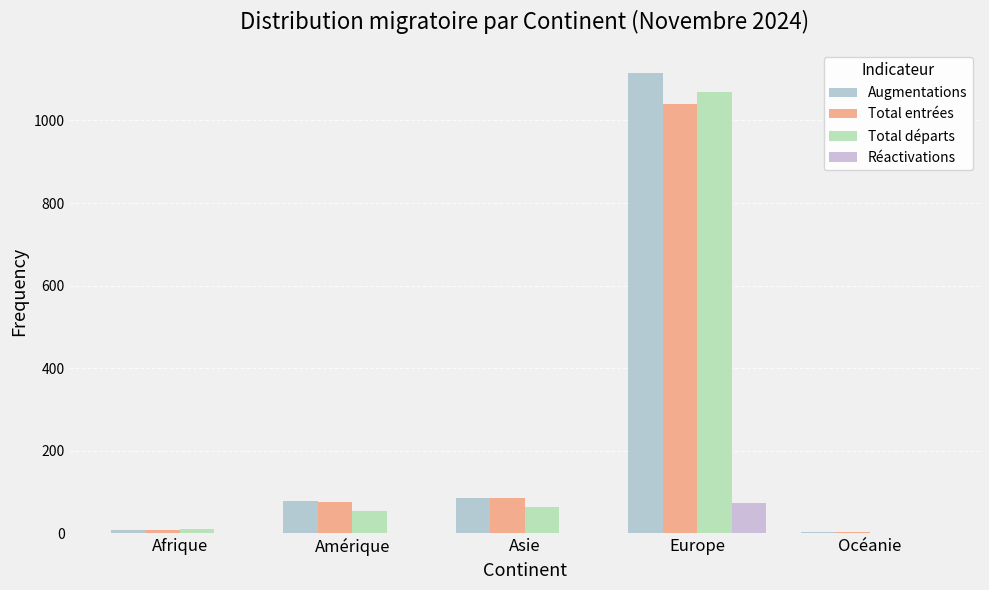

What is the difference between the second highest and minimum values in the Total départs series?

63